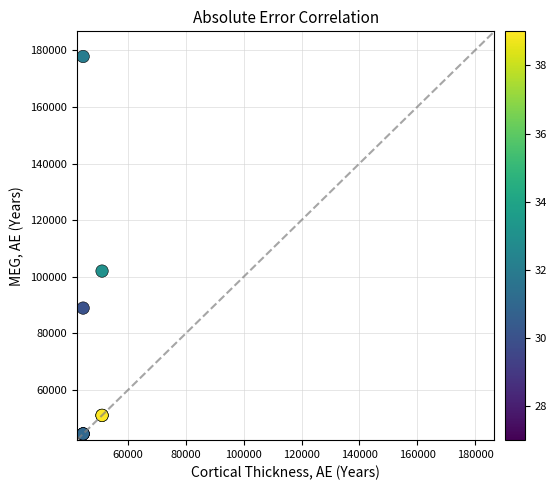

What Y value in the scatter plot is closest to 111152?

102000